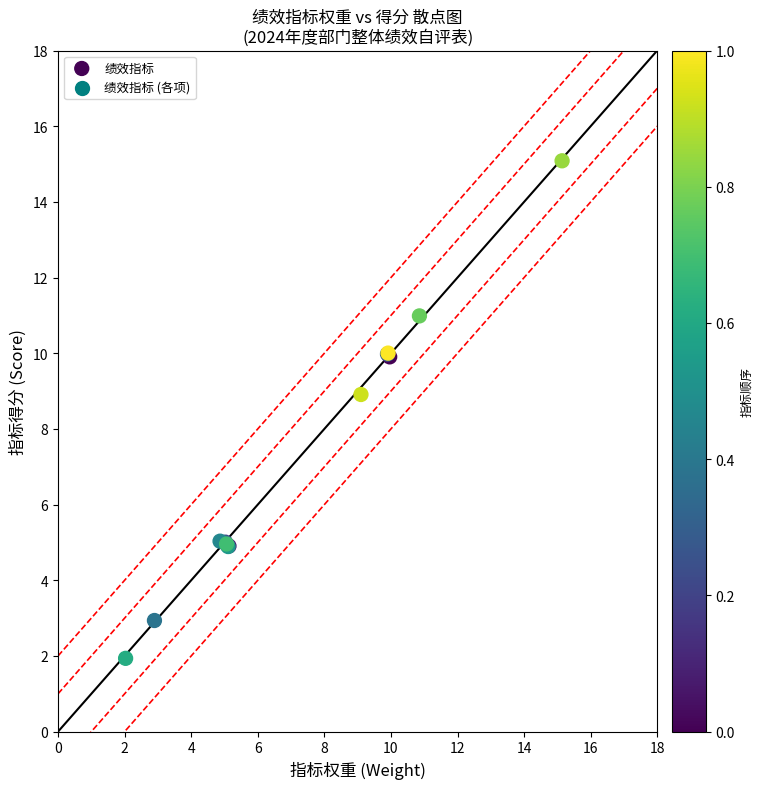

What Y value in the scatter plot is closest to 8?

8.9